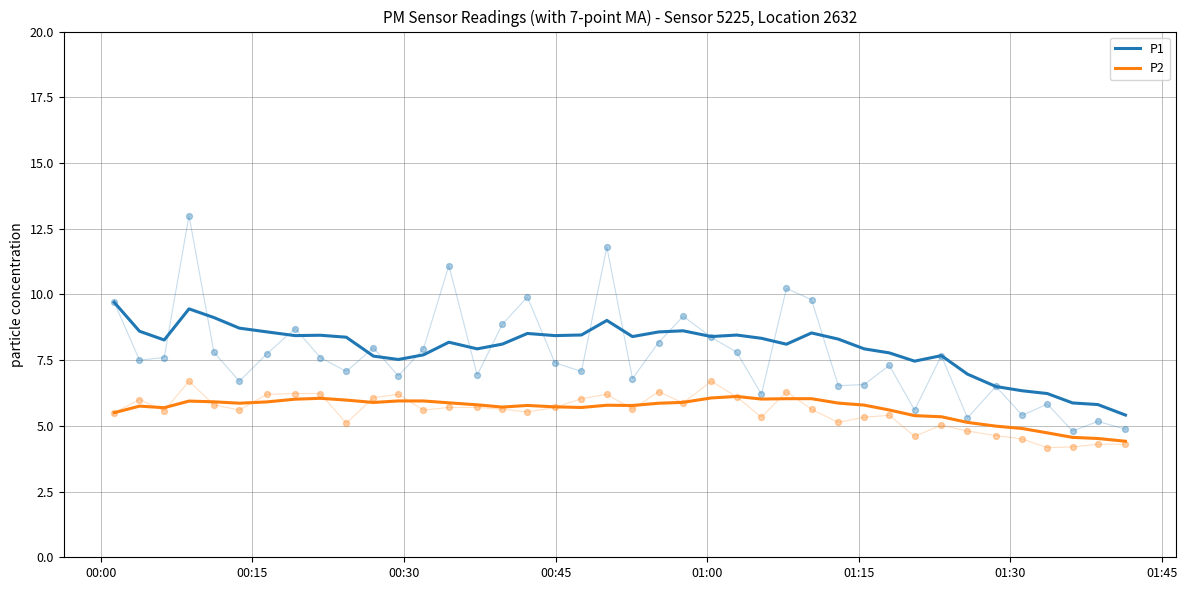

Which series has the largest total across all categories?

P1